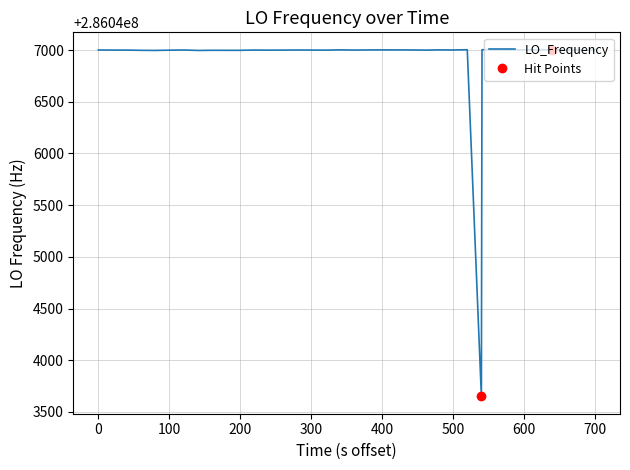

What is the maximum value shown in the chart?

286047004.4